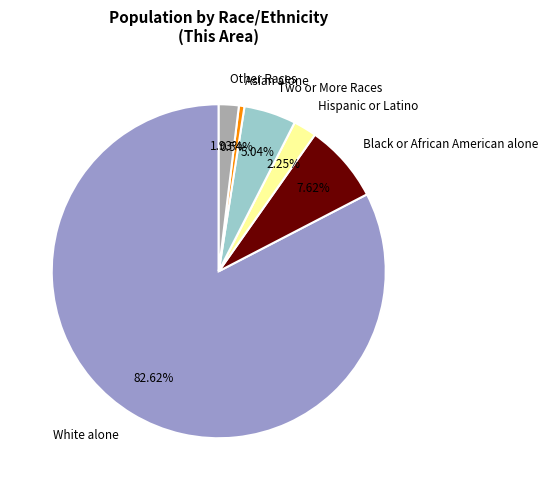

Which slice is the smallest?

Asian alone